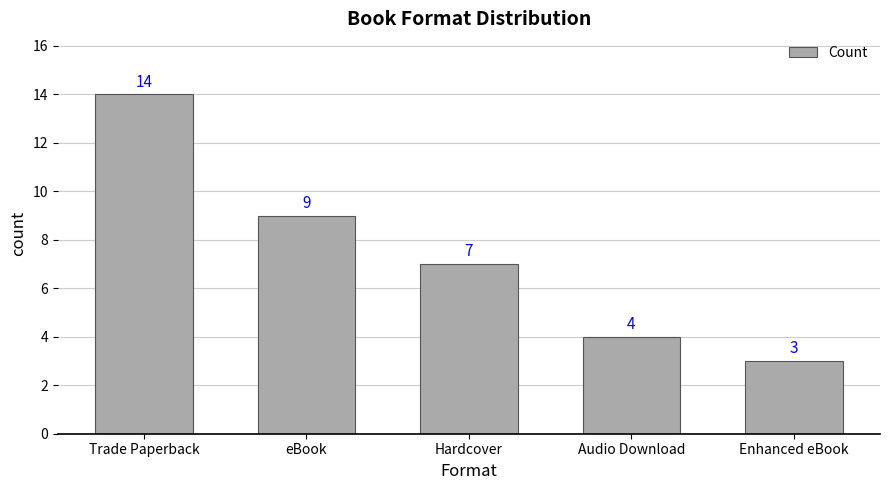

What is the greatest value displayed?

14